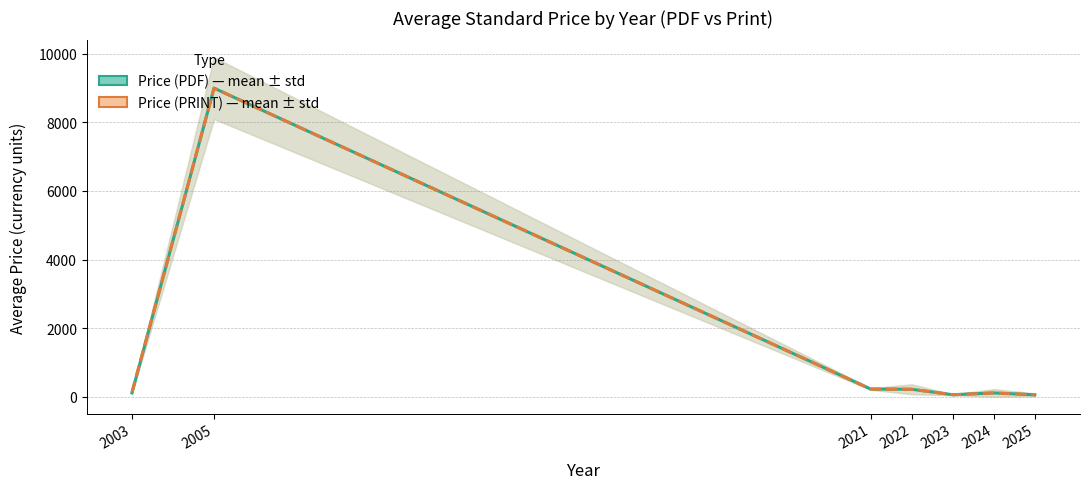

Which category has the lowest value across all series?

2025